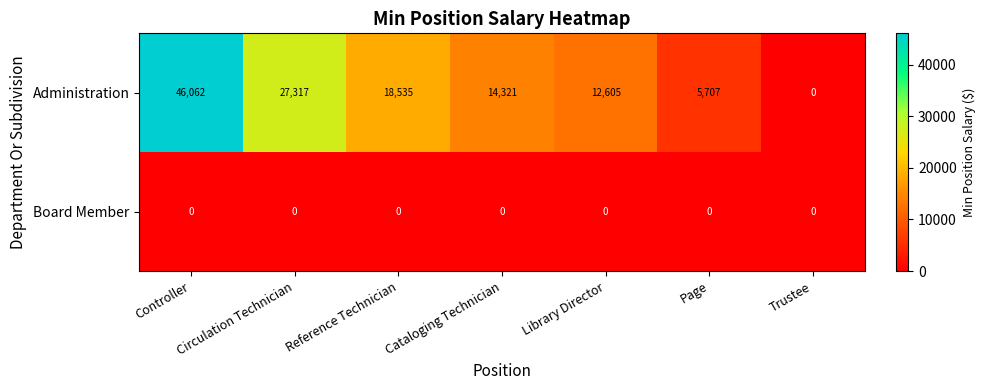

Which series has the largest total across all categories?

Administration